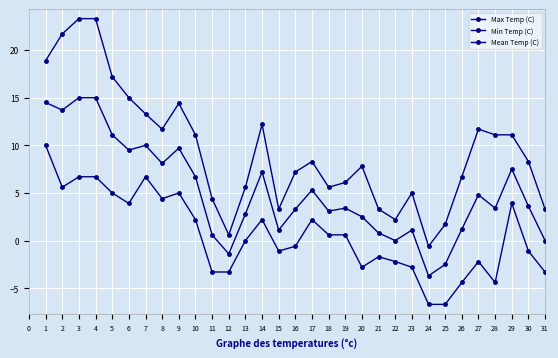

At how many categories does at least one series exceed 10?

14